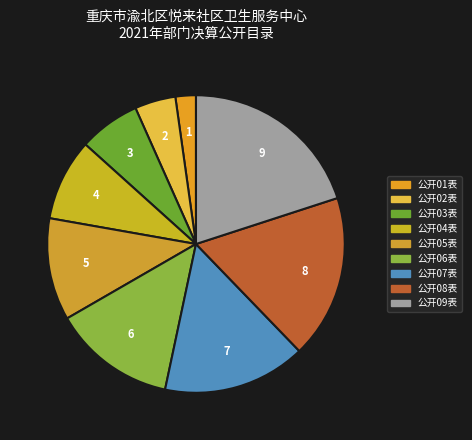

To the nearest percent, what percentage of the pie is 公开05表?

11%